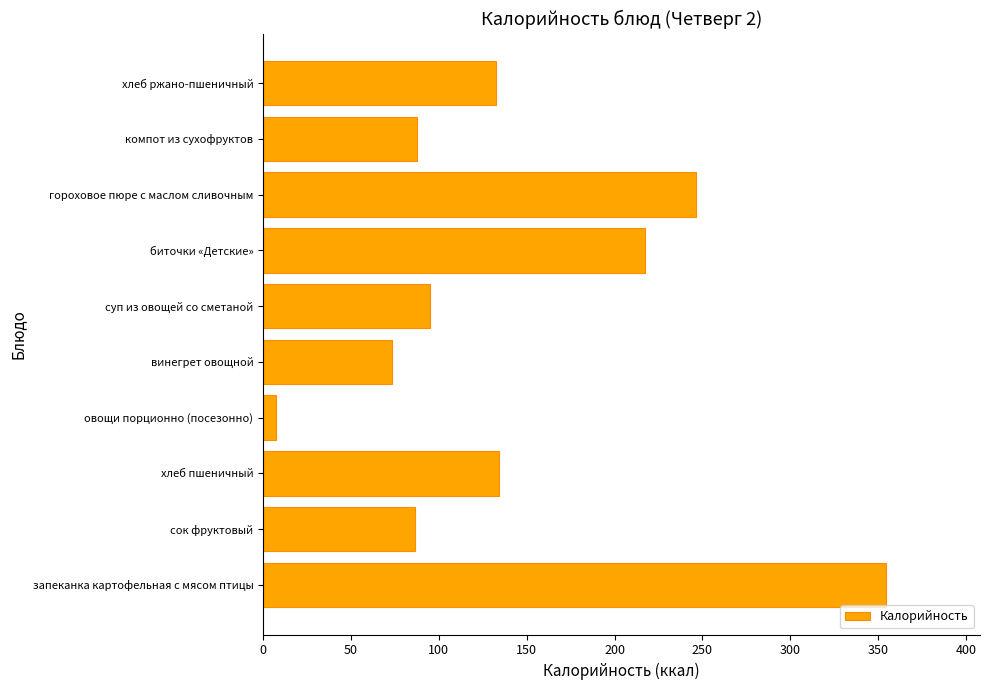

What is the ratio of the value at суп из овощей со сметаной to the value at гороховое пюре с маслом сливочным?

0.4